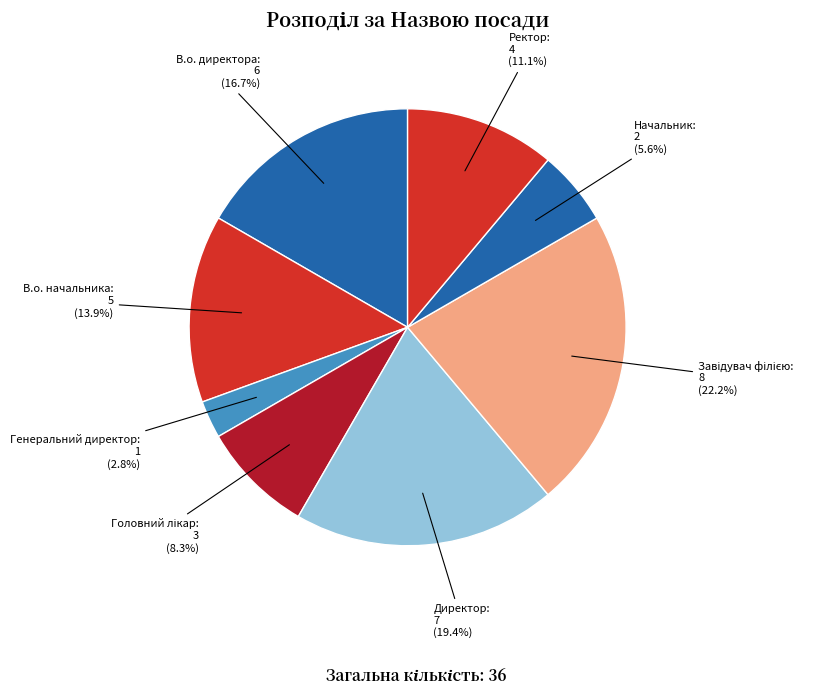

Rank the categories by value from lowest to highest.

Генеральний директор, Начальник, Головний лікар, Ректор, В.о. начальника, В.о. директора, Директор, Завідувач філією